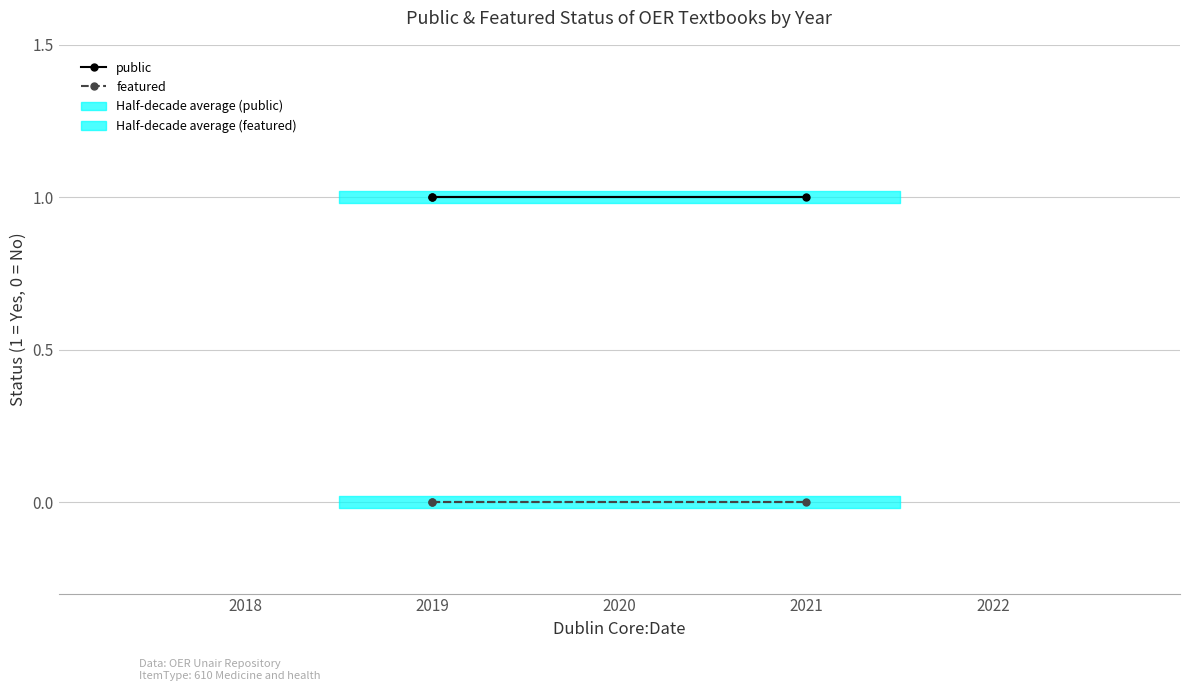

What is the maximum value for public?

1